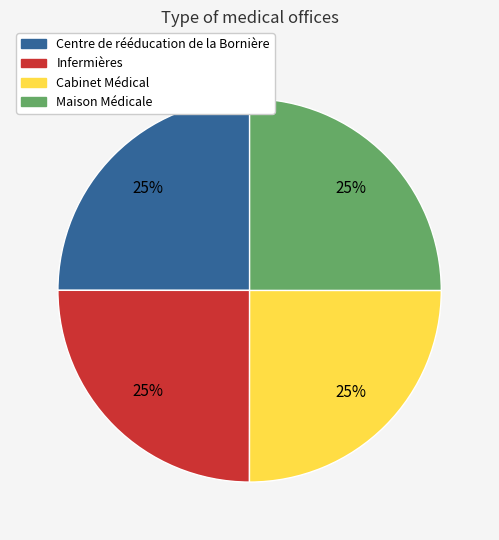

Count the number of slices in the pie.

4